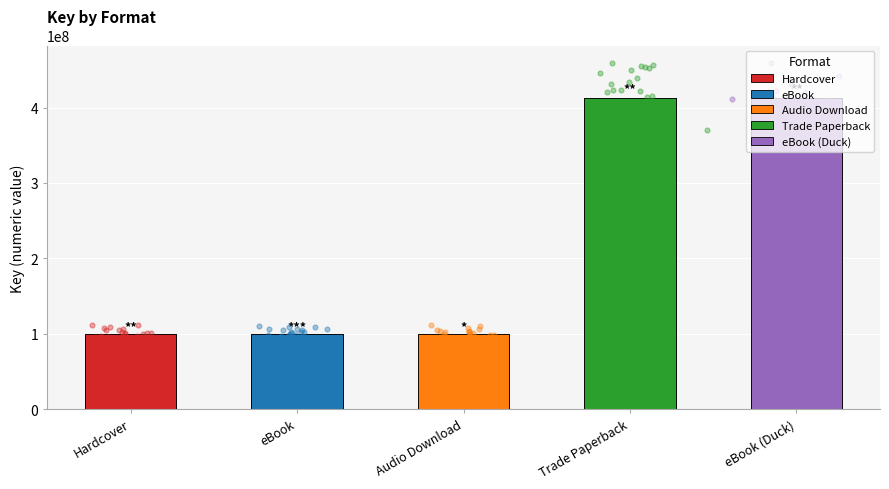

What is the change in value from eBook to eBook (Duck)?

+312187703